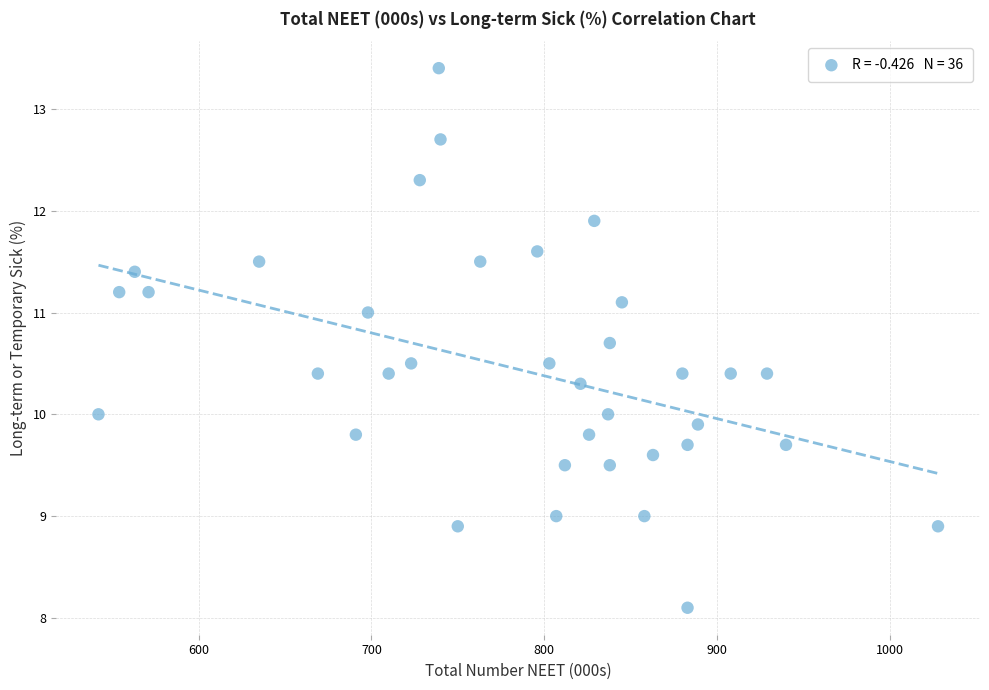

What is the range of Y values (max minus min)?

5.3